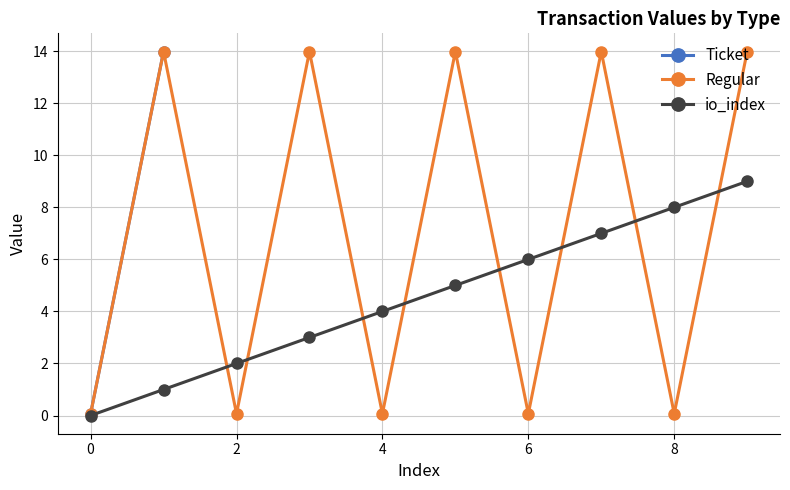

Between which two adjacent categories do Ticket and Regular first intersect?

0 and 1